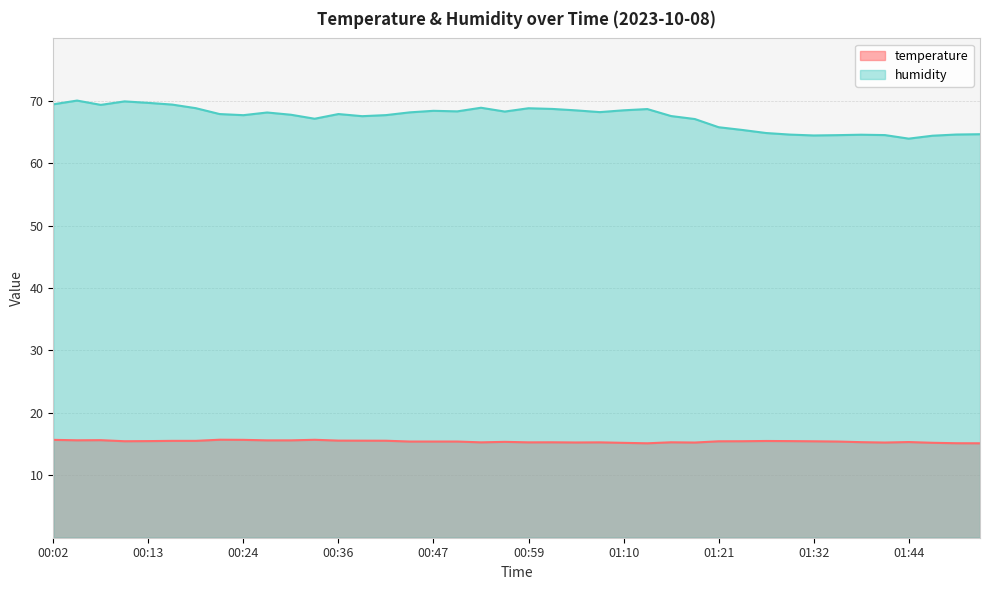

Which series has the largest total across all categories?

humidity